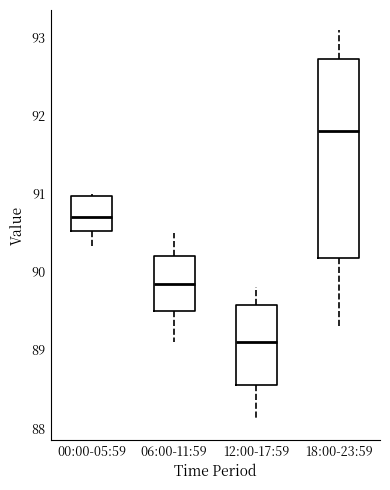

Reading left to right, read every box against the y-axis: the position of its median line, the range the box covers, and the ends of its whiskers. The values are not printed on the chart, so give them approximately, as read against the axis.

00:00-05:59: median 90.7, box 90.5 to 91.0, whiskers 90.3 to 91.0
06:00-11:59: median 89.9, box 89.5 to 90.2, whiskers 89.1 to 90.5
12:00-17:59: median 89.1, box 88.6 to 89.6, whiskers 88.1 to 89.8
18:00-23:59: median 91.8, box 90.2 to 92.7, whiskers 89.3 to 93.1